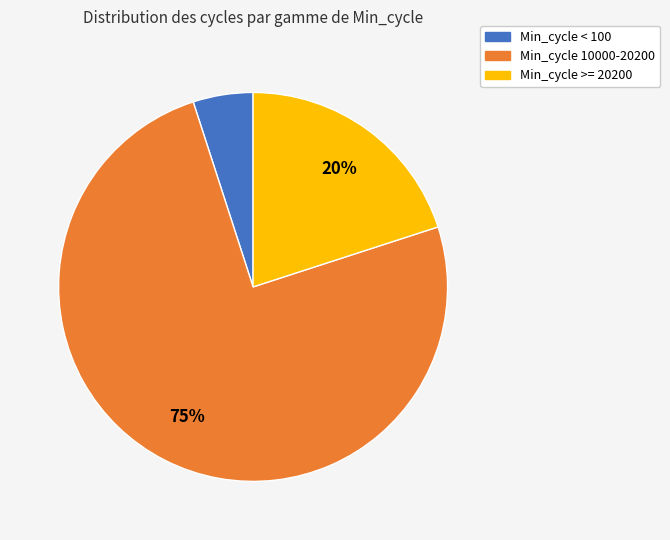

Is there any slice that represents more than half of the pie?

Yes